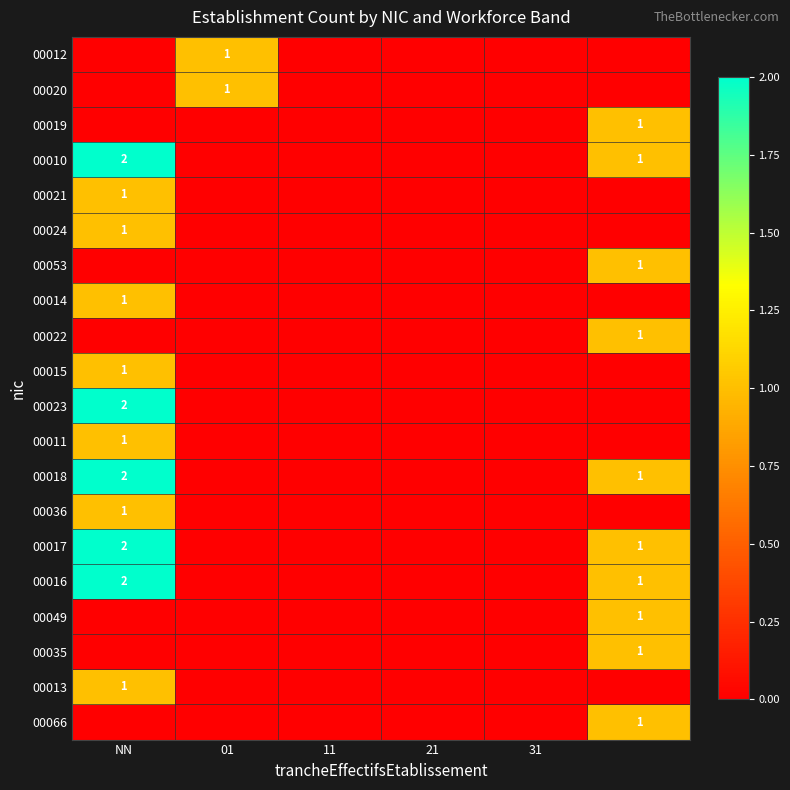

Which category has the highest value across all series?

NN